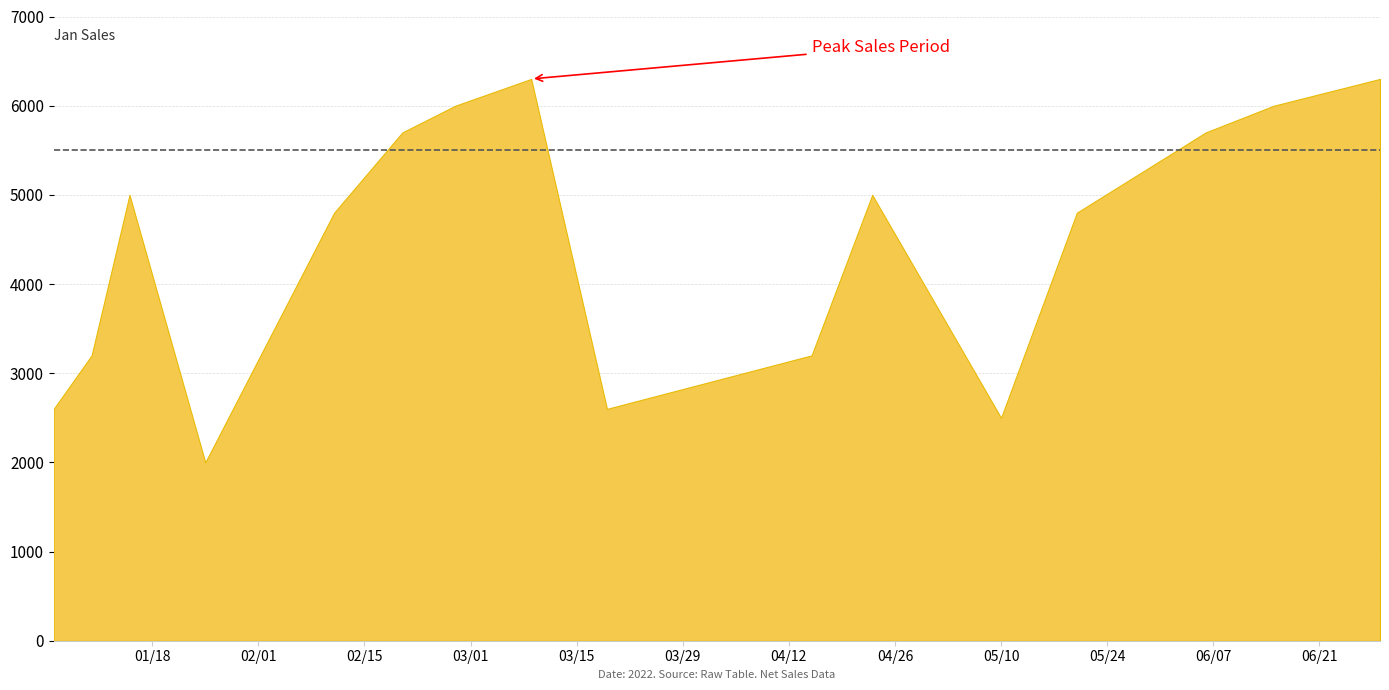

At which label is the value closest to 4150?

2022-02-11